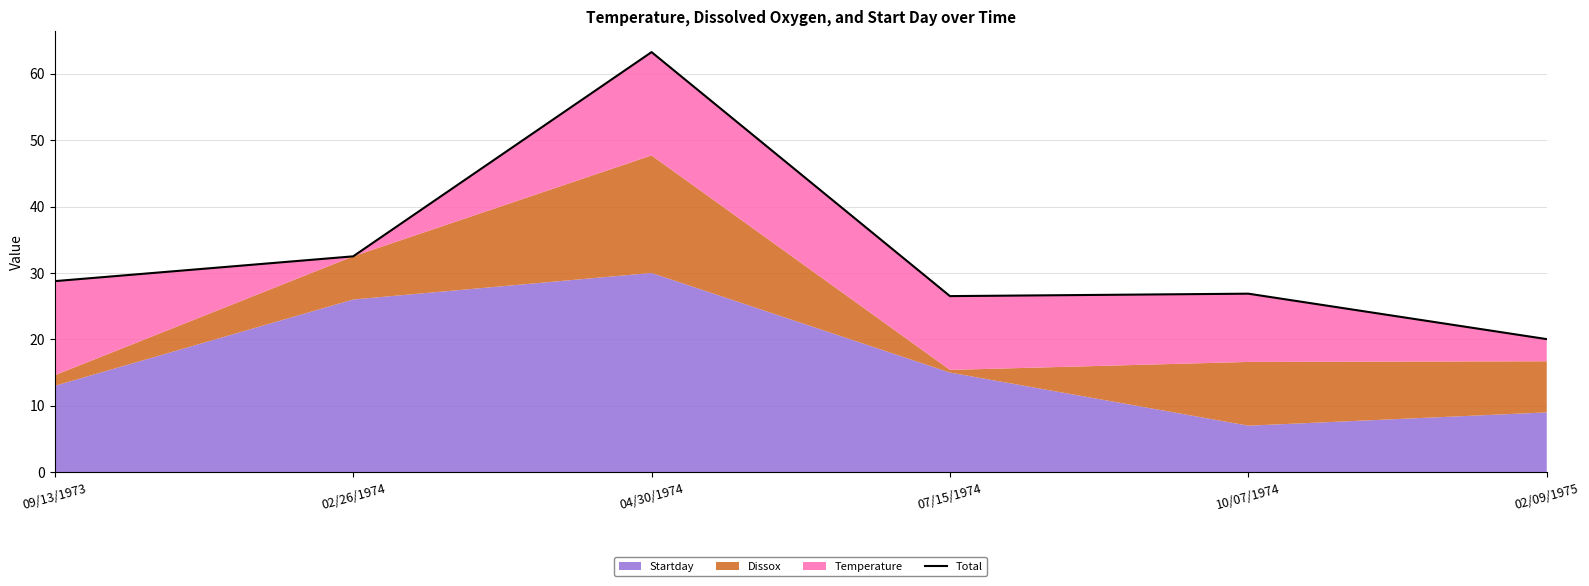

What is the approximate value at 10/07/1974?

26.9